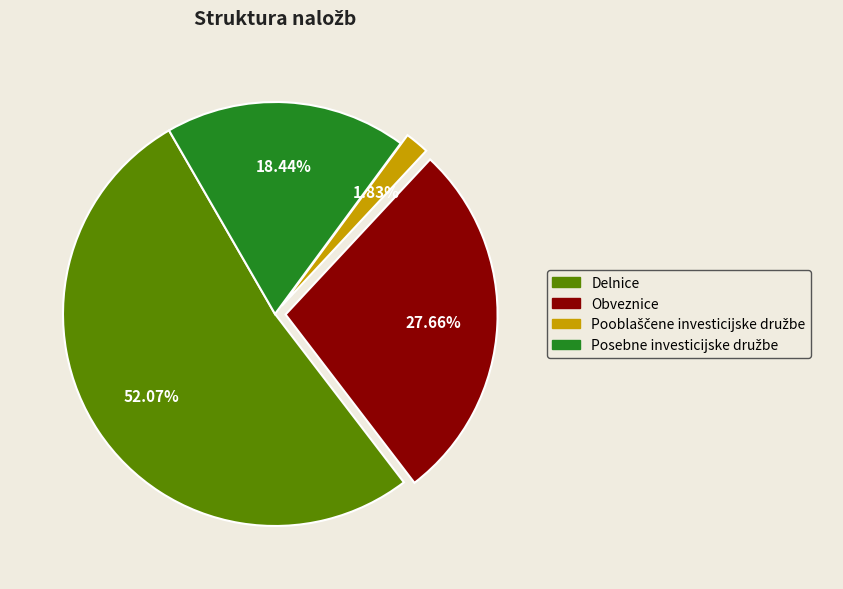

Which category has the biggest portion of the pie?

Delnice